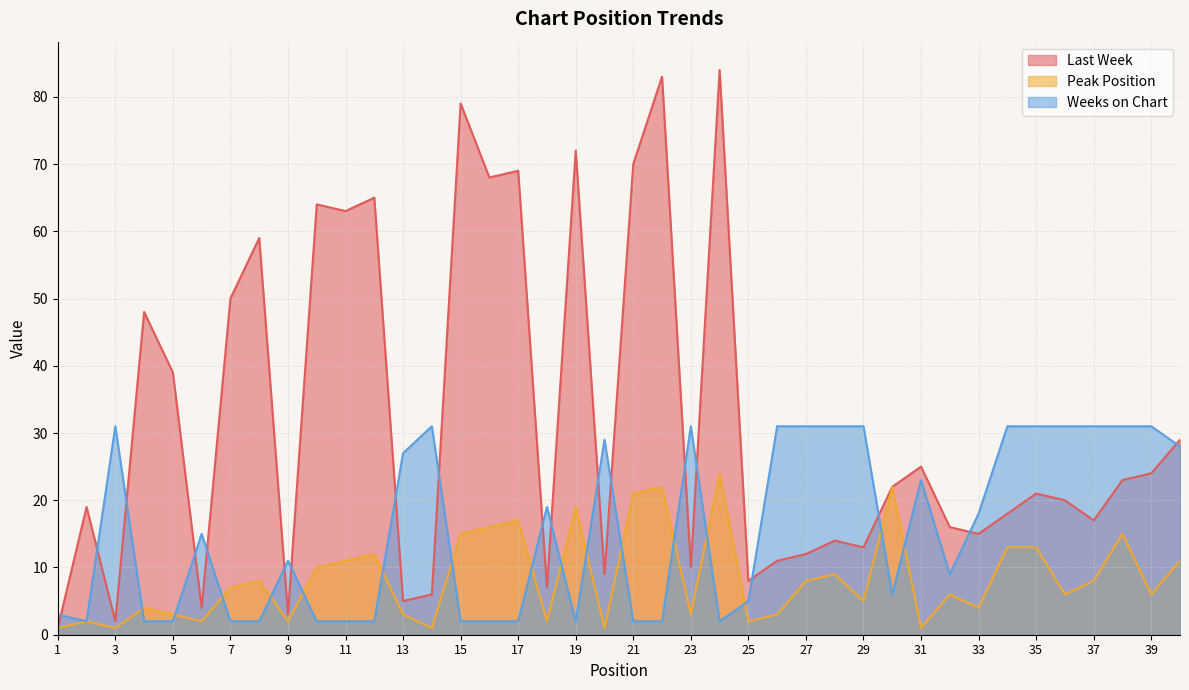

The value of Peak Position at 4 is 1. True or false?

False